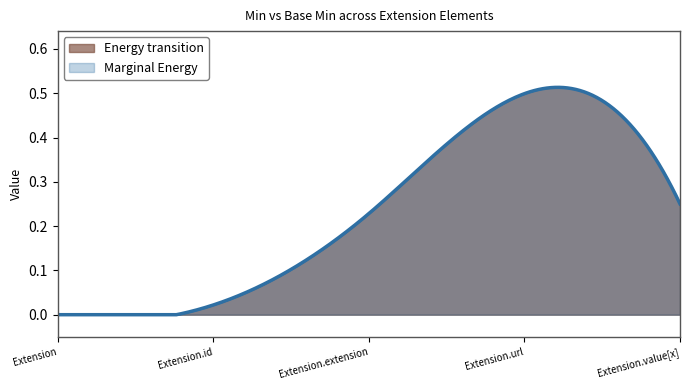

Does the chart have visible grid lines?

No